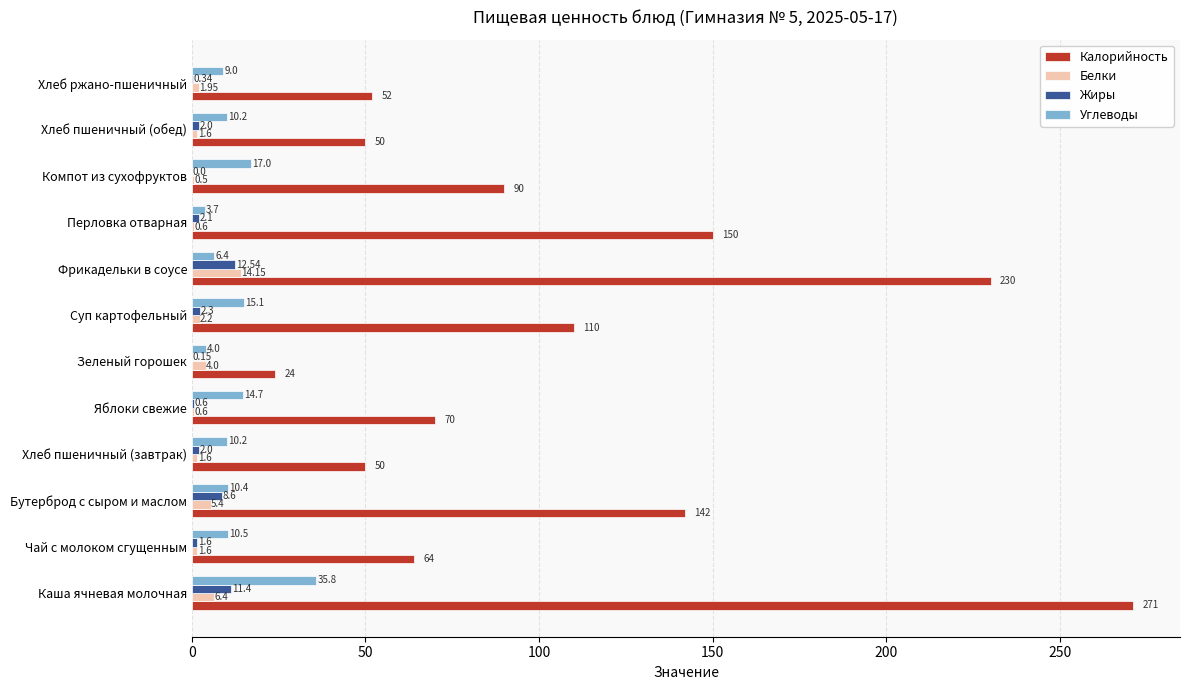

At which category is the sum across all series the highest?

Каша ячневая молочная